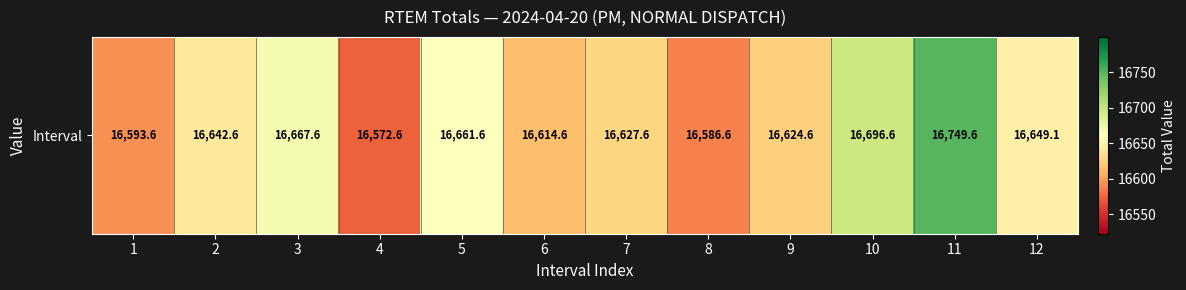

What is the sum of the values at 4 and 9?

33197.2